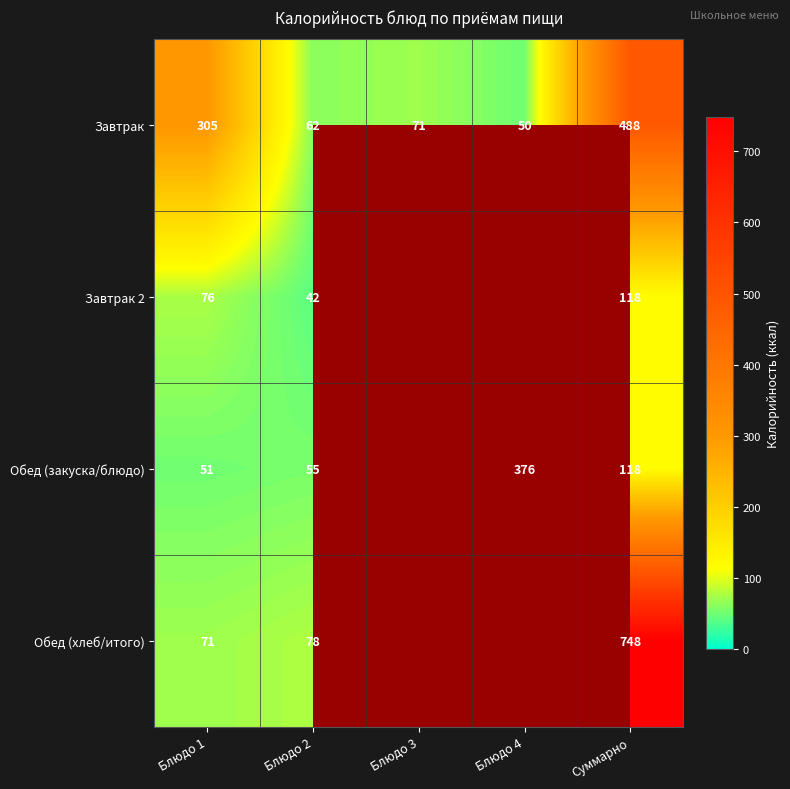

How many data points does each series have?

5